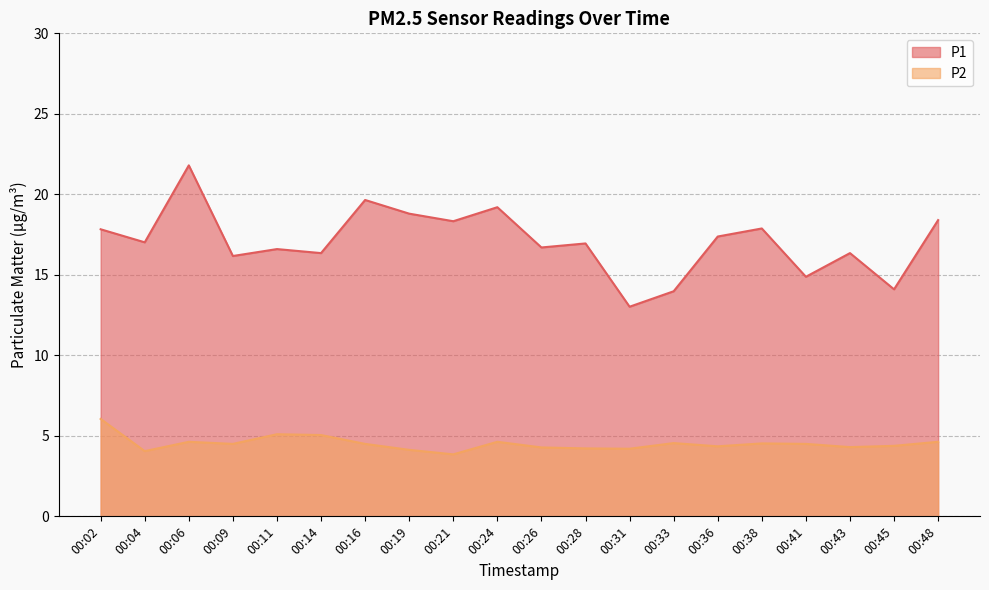

How many distinct data groups are displayed?

2